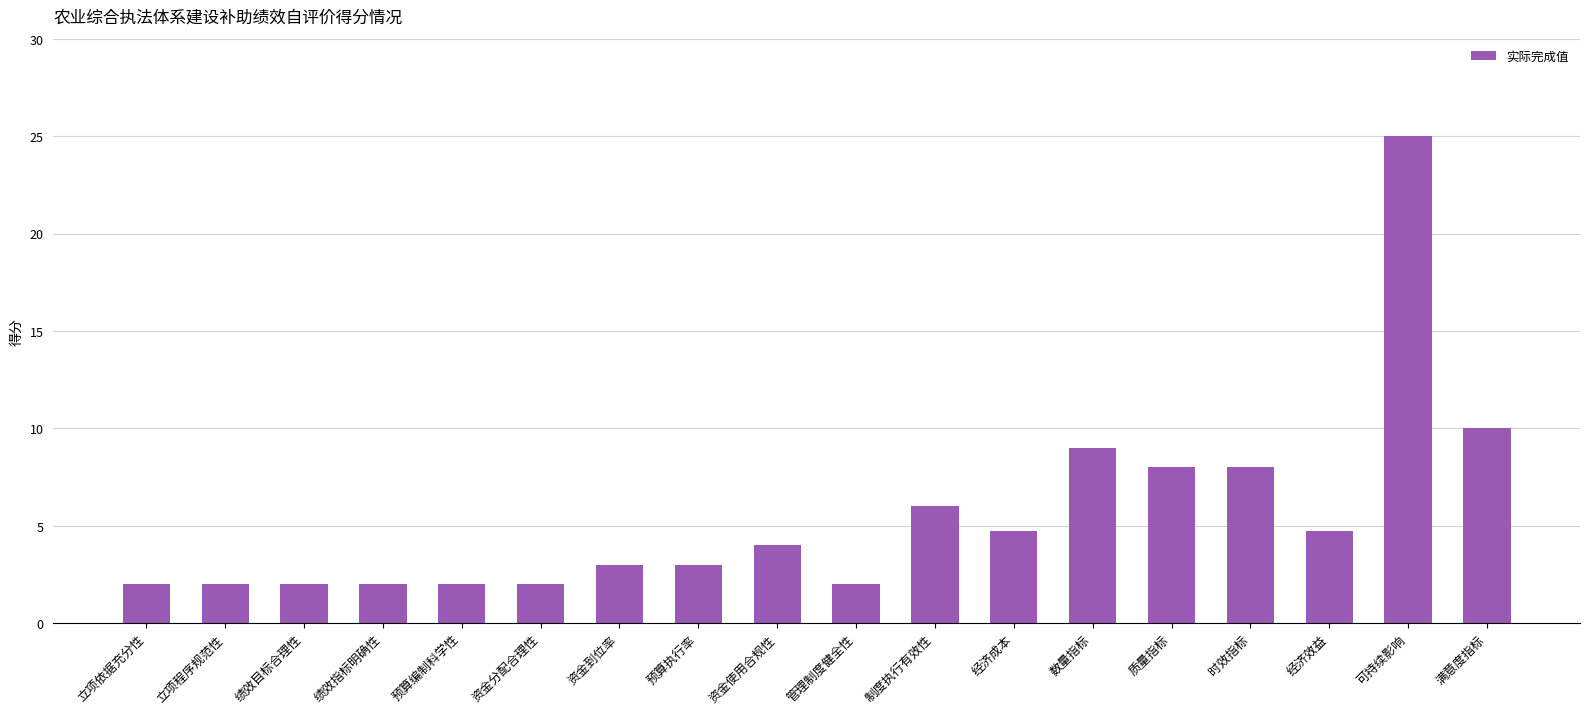

Reading left to right, transcribe all the data shown in this chart.

2.0	2.0	2.0	2.0	2.0	2.0	3.0	3.0	4.0	2.0	6.0	4.7	9.0	8.0	8.0	4.7	25.0	10.0